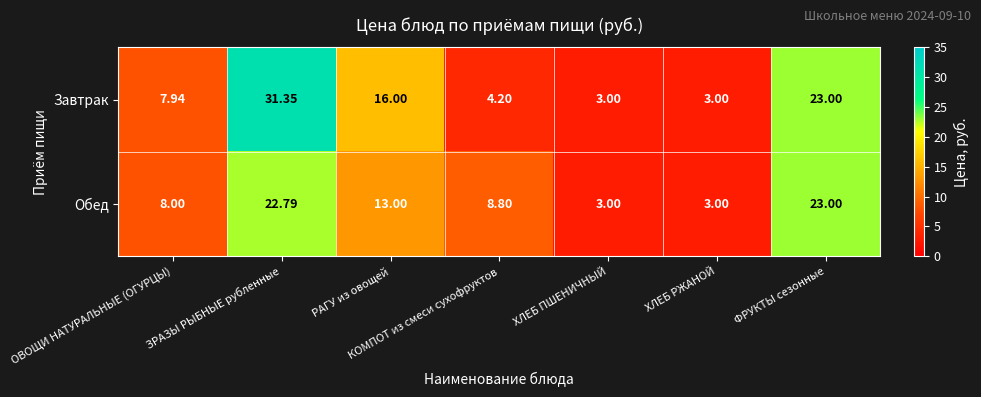

List the series in order of their peak value, highest first.

Завтрак, Обед